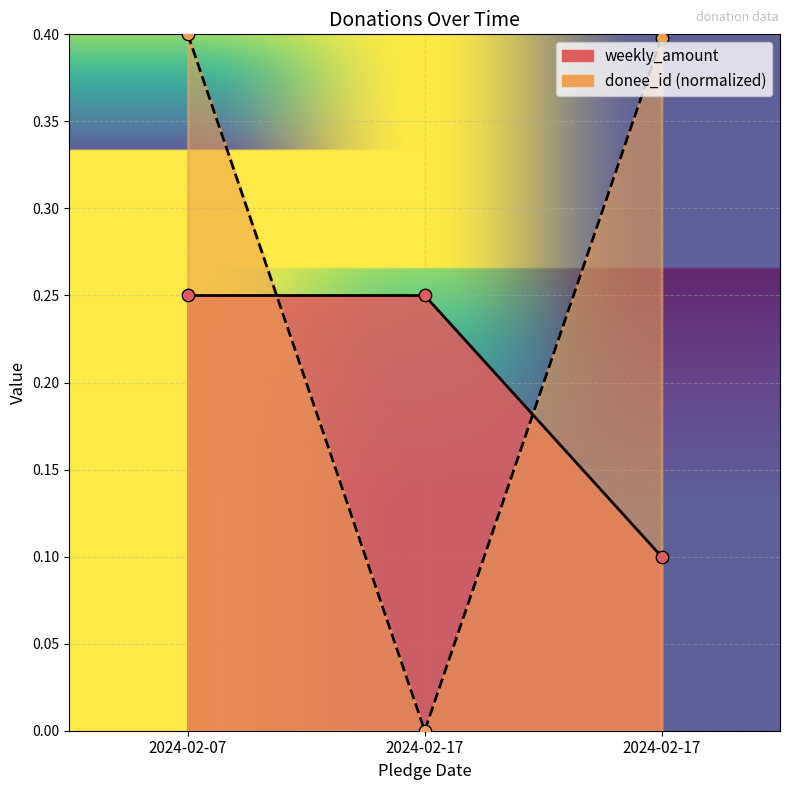

What is the total value across all series at 2024-02-17?

0.3